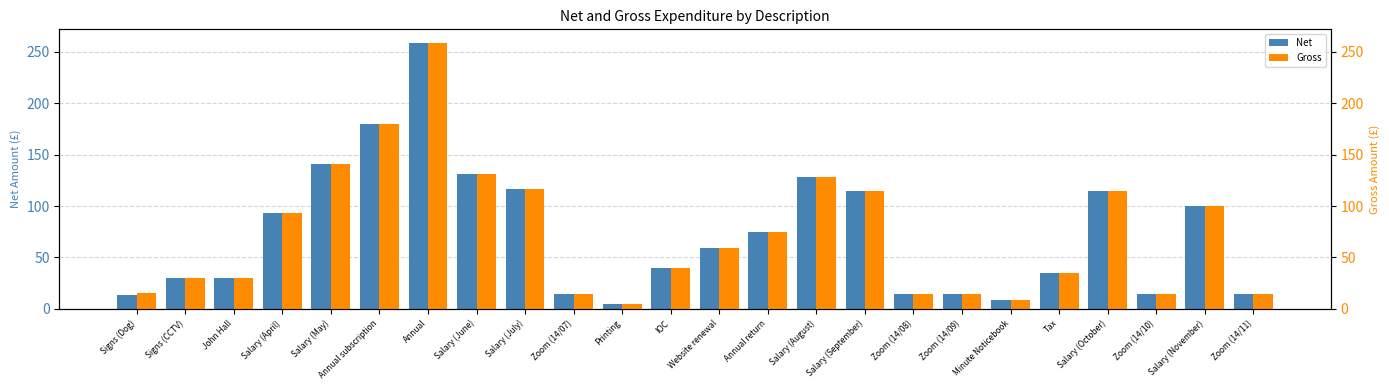

At which category is the sum across all series the highest?

Annual